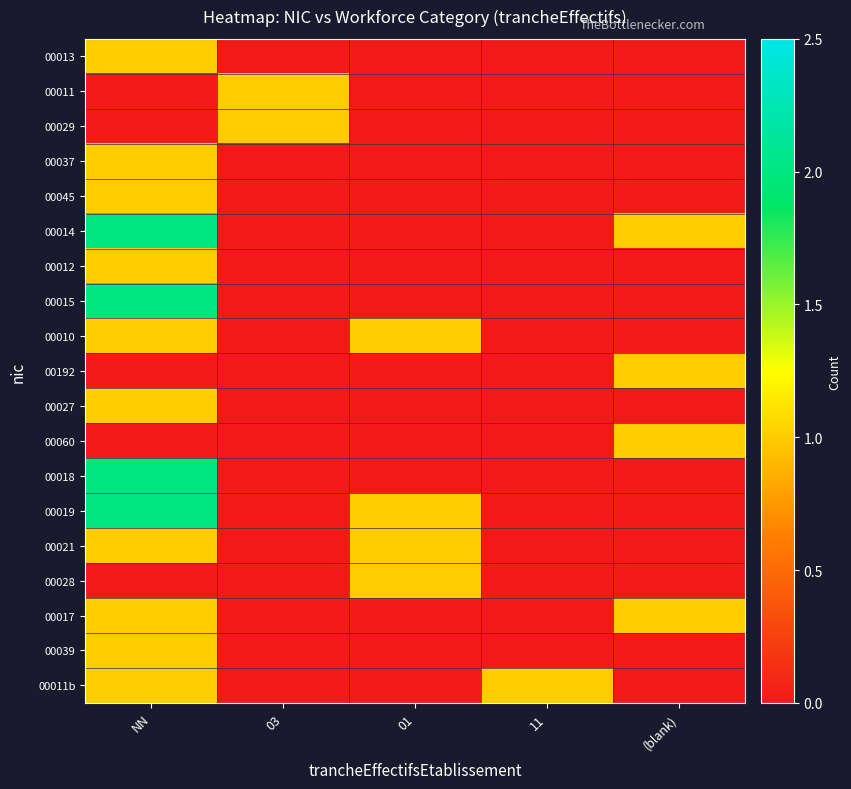

At which category does the chart reach its minimum across all series?

03